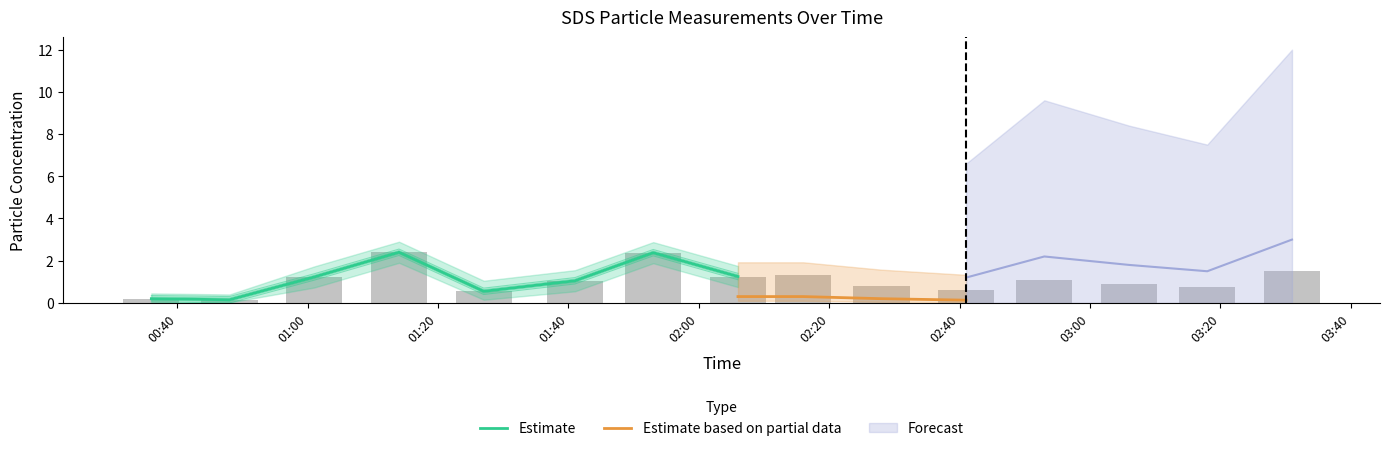

True or false: SDS_P1_lower has a value of 0.6 at 2022/06/06 01:41.

True